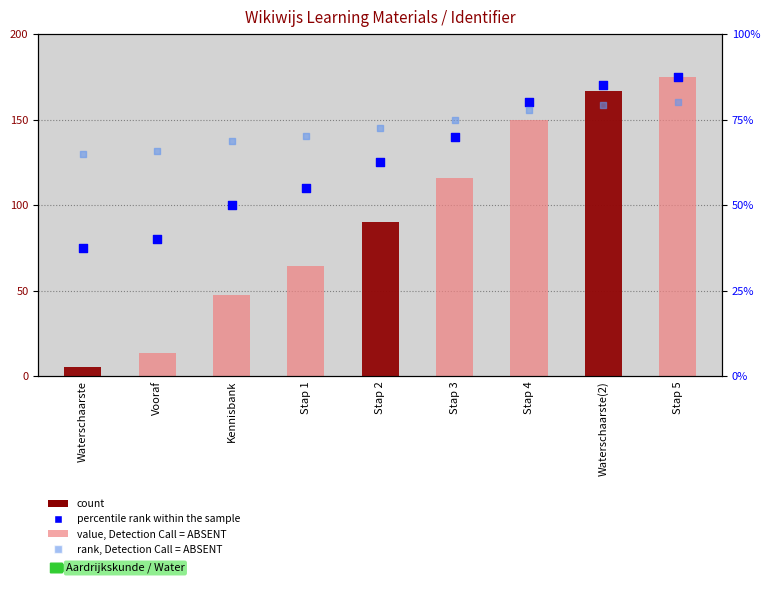

At which category is the sum across all series the highest?

Stap 5